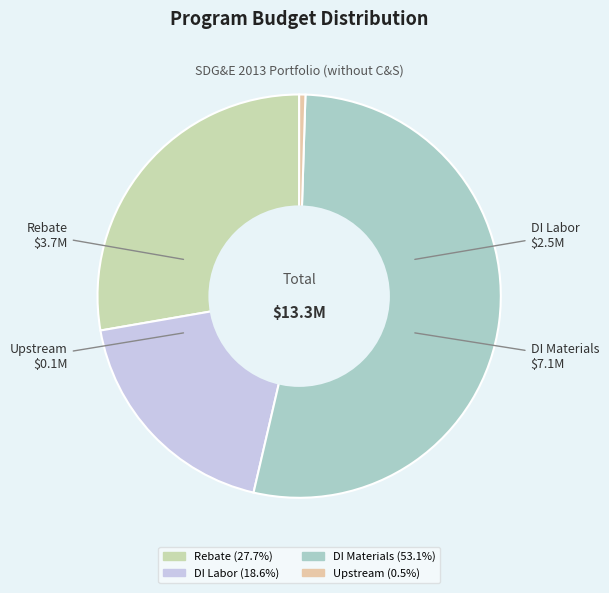

How many segments does this pie chart have?

4